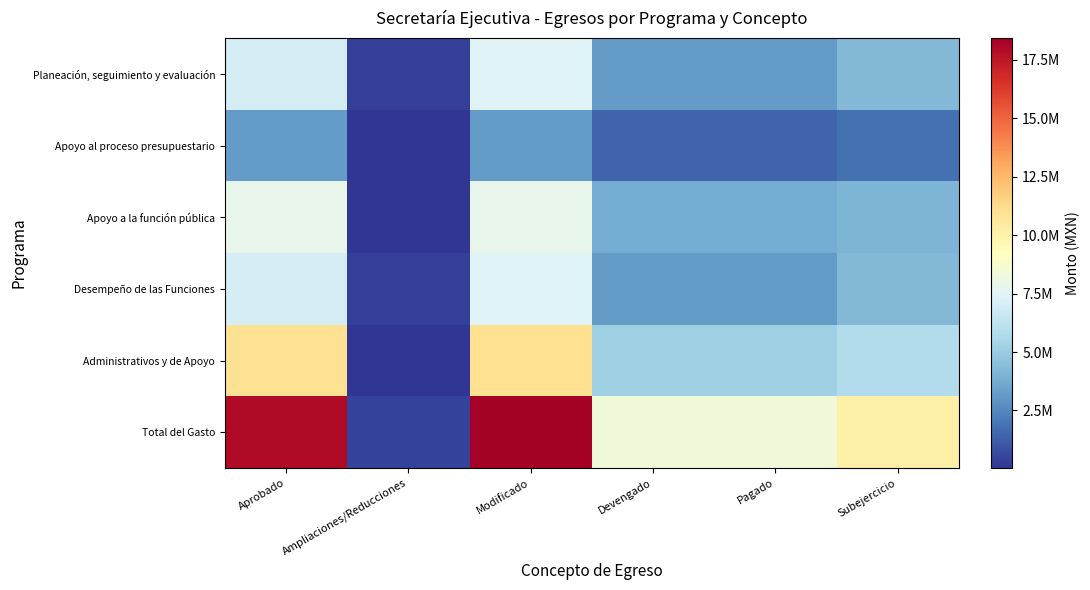

Count the number of categories in the chart.

6